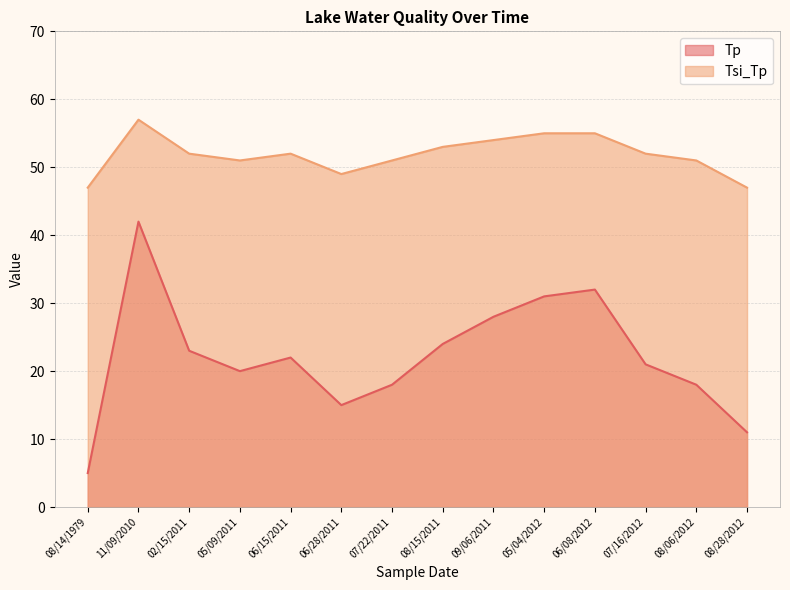

What is the difference between the second highest and second lowest values in the Tp series?

21